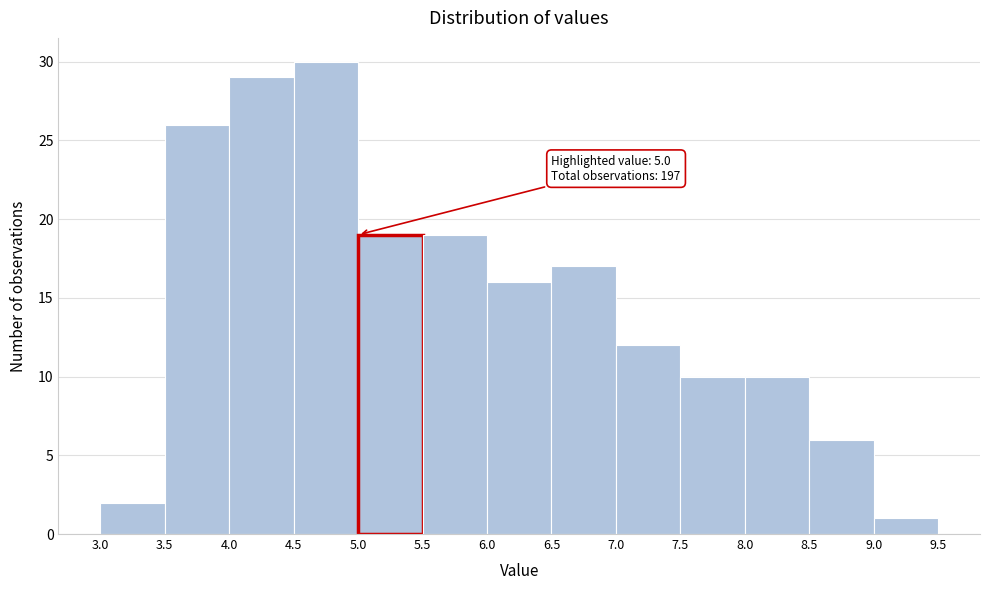

Which range on the x-axis has the tallest bar?

4.5 to 5.0